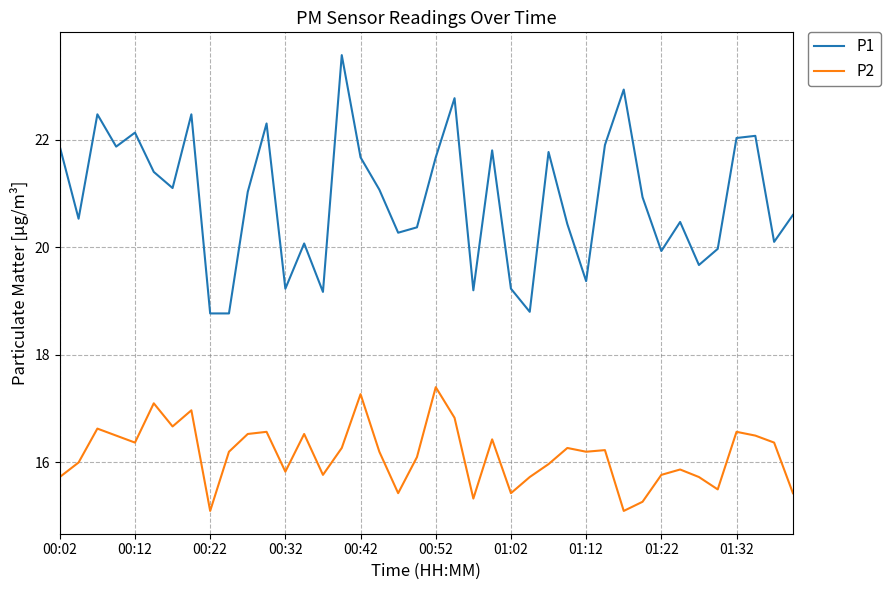

What is the difference between the maximum and minimum values in the P1 series?

4.8